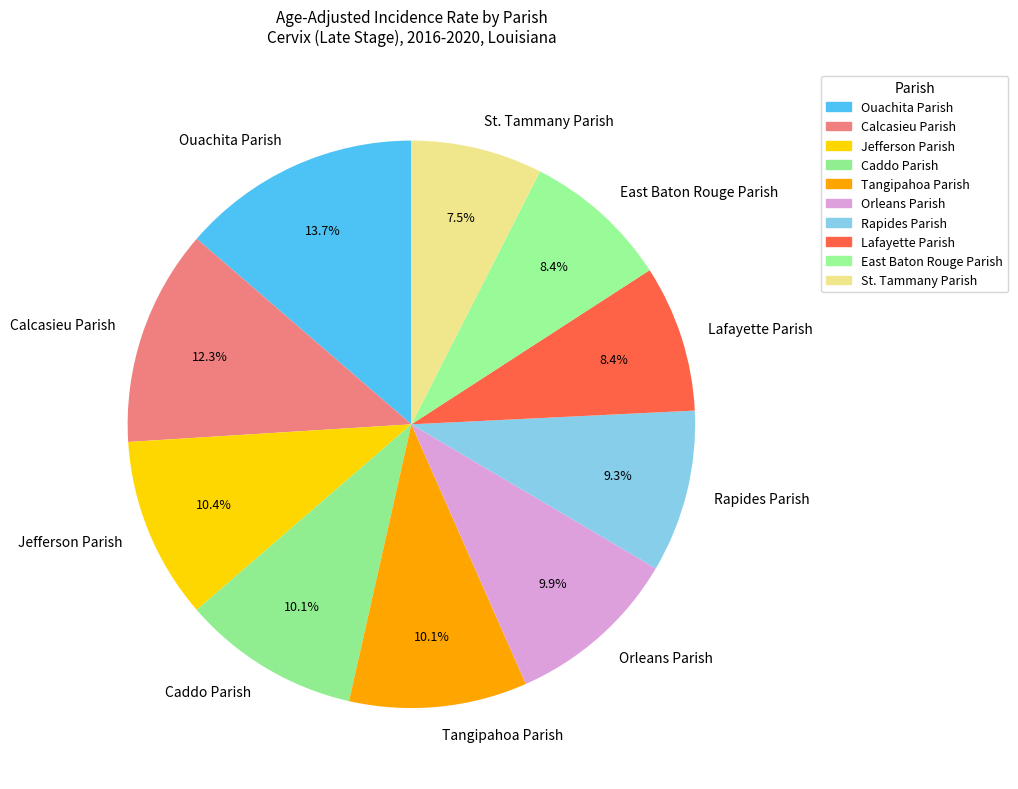

Which slice is the largest?

Ouachita Parish